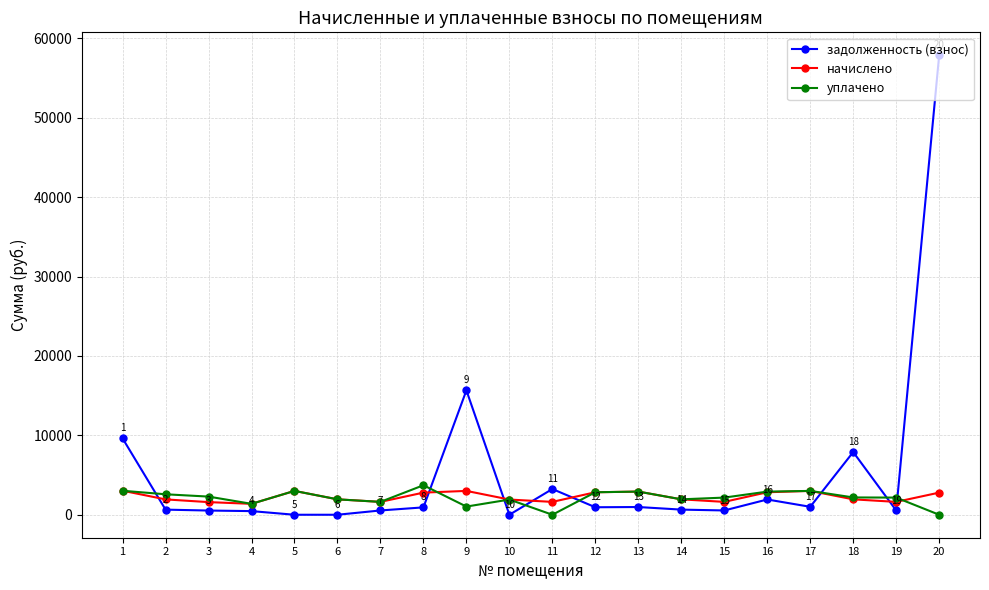

How many data points in уплачено are less than 2179?

10